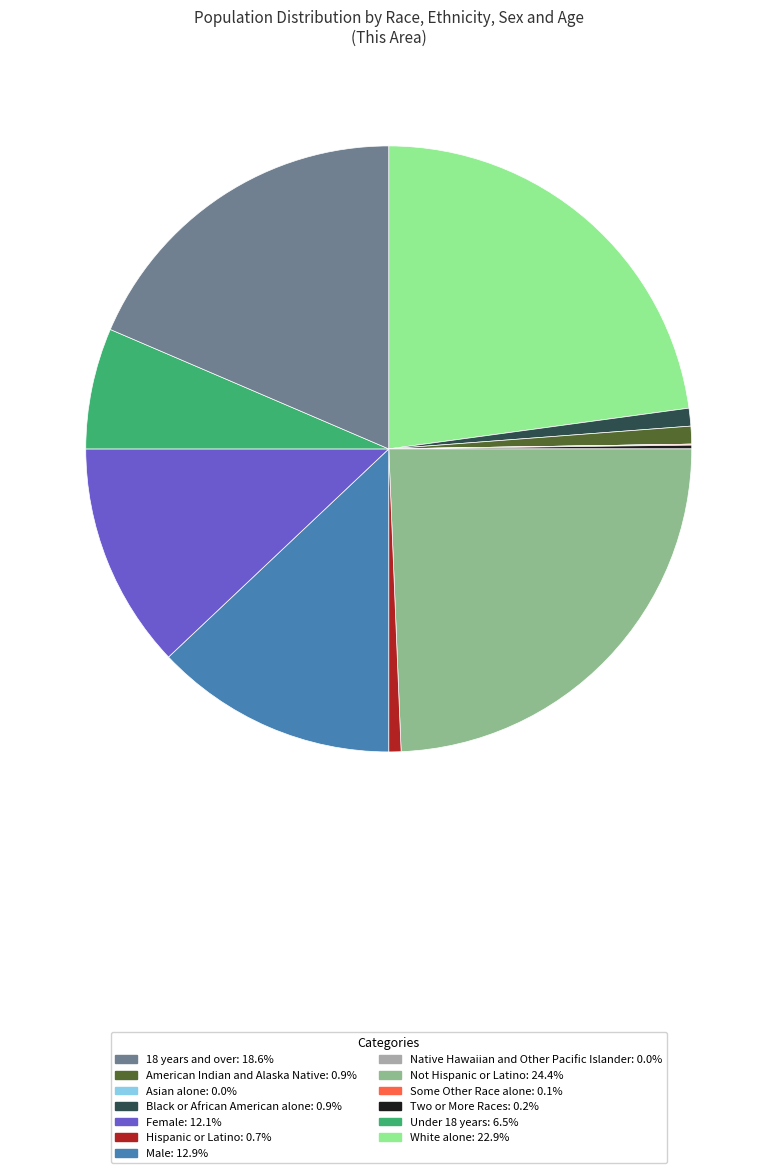

Is there a majority slice in this chart?

No